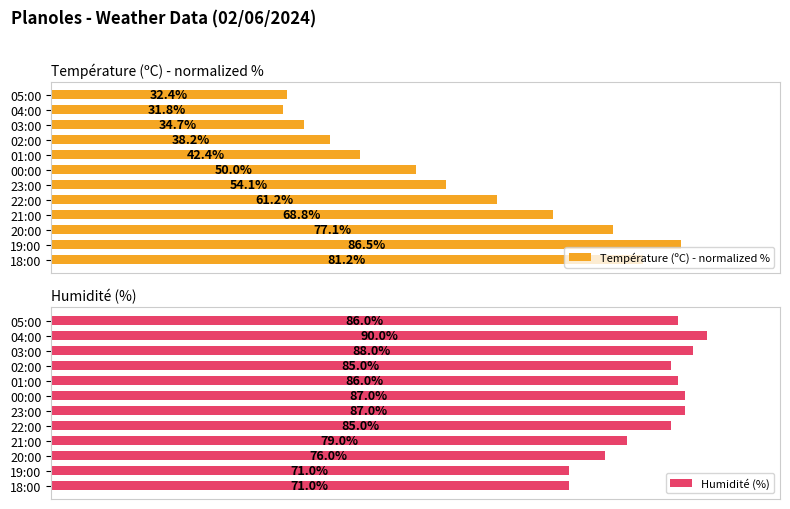

How many groups of bars are there?

12